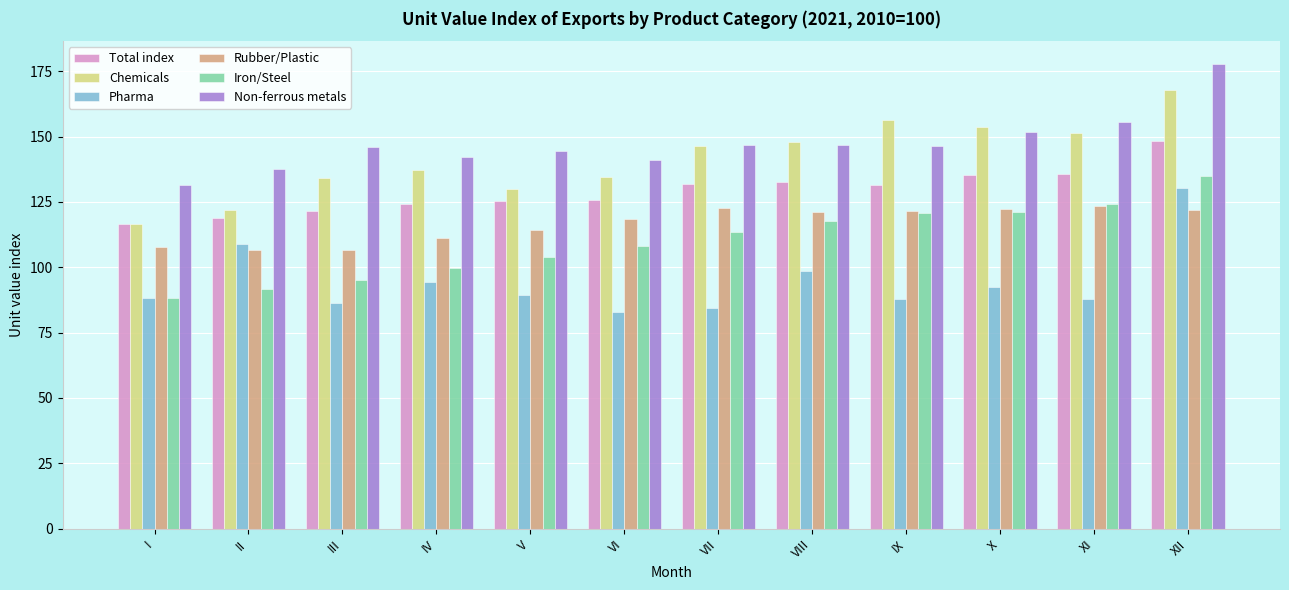

What is the difference between the Non-ferrous metals values at I and II?

6.3